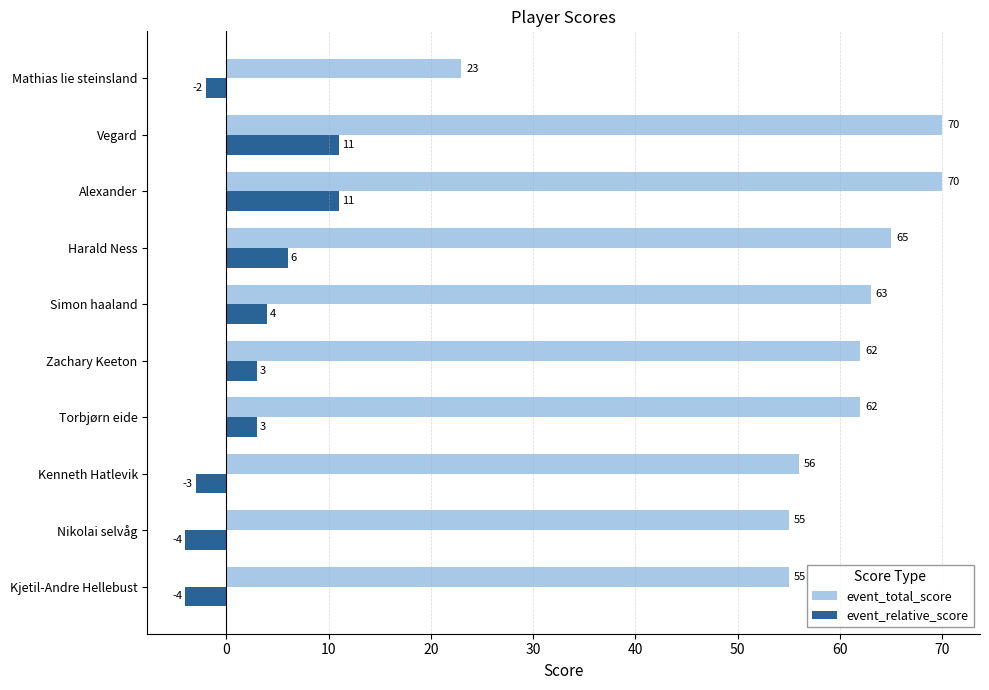

List the series in order of their peak value, highest first.

event_total_score, event_relative_score